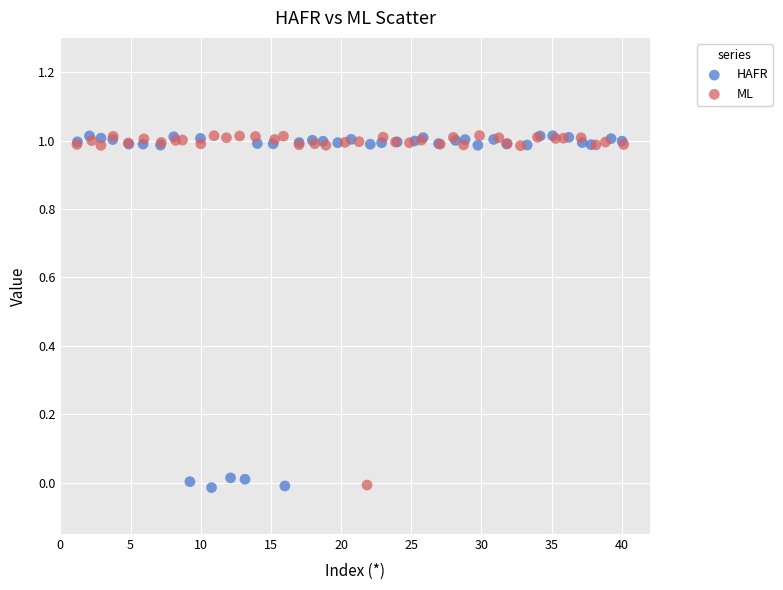

What are all the series names shown in the legend?

HAFR, ML